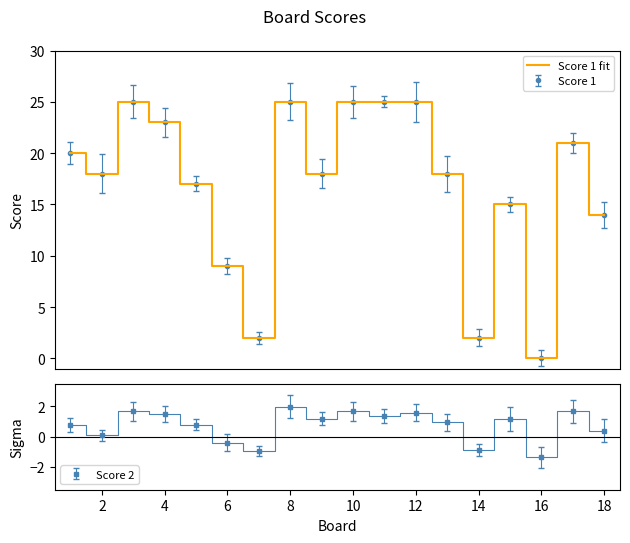

What is the value of the 10th point from the left?

25